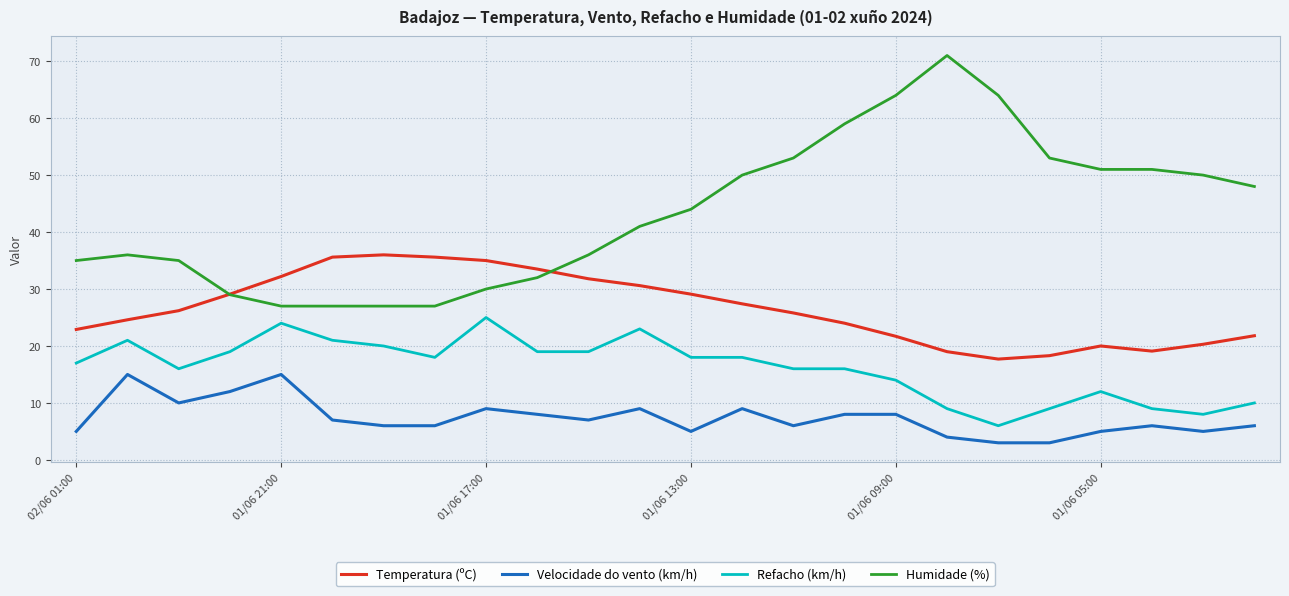

Which series has the largest total across all categories?

Humidade (%)